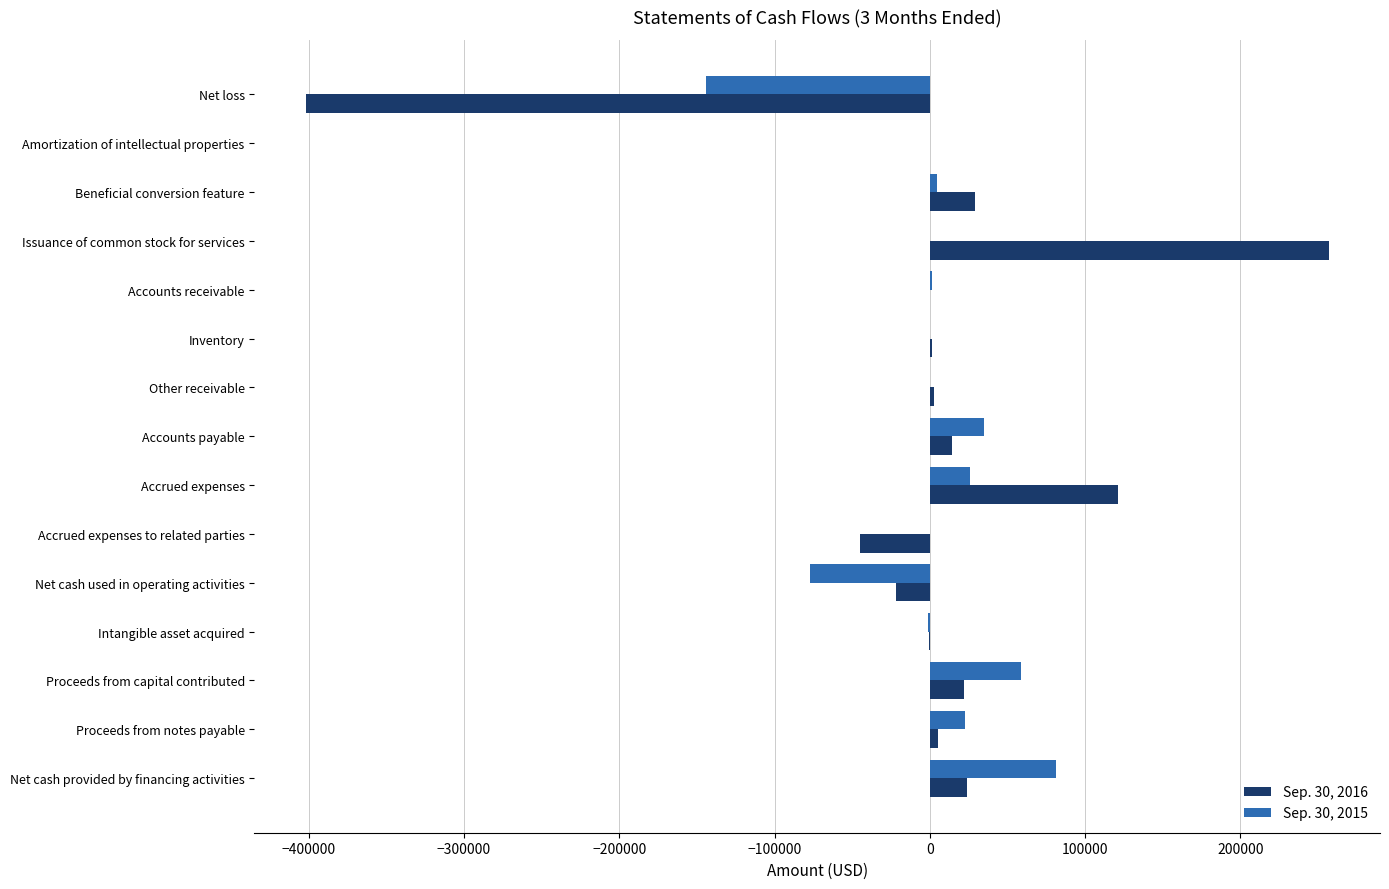

True or false: Sep. 30, 2016 has a value of 23968 at Net cash provided by financing activities.

True